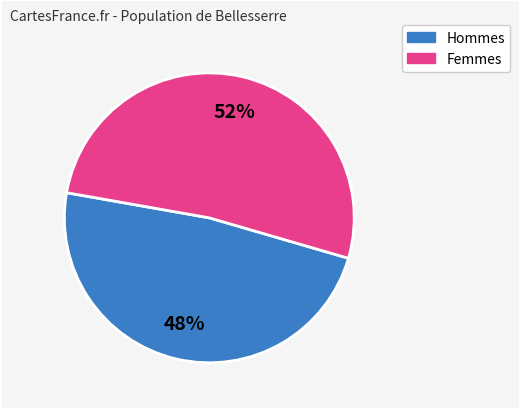

To the nearest percent, what is the average slice percentage?

50%